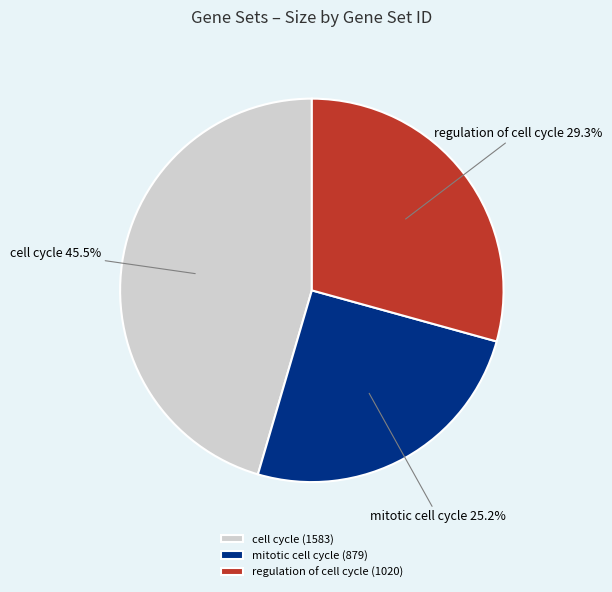

Approximately how many times larger is the value at cell cycle compared to mitotic cell cycle?

1.8